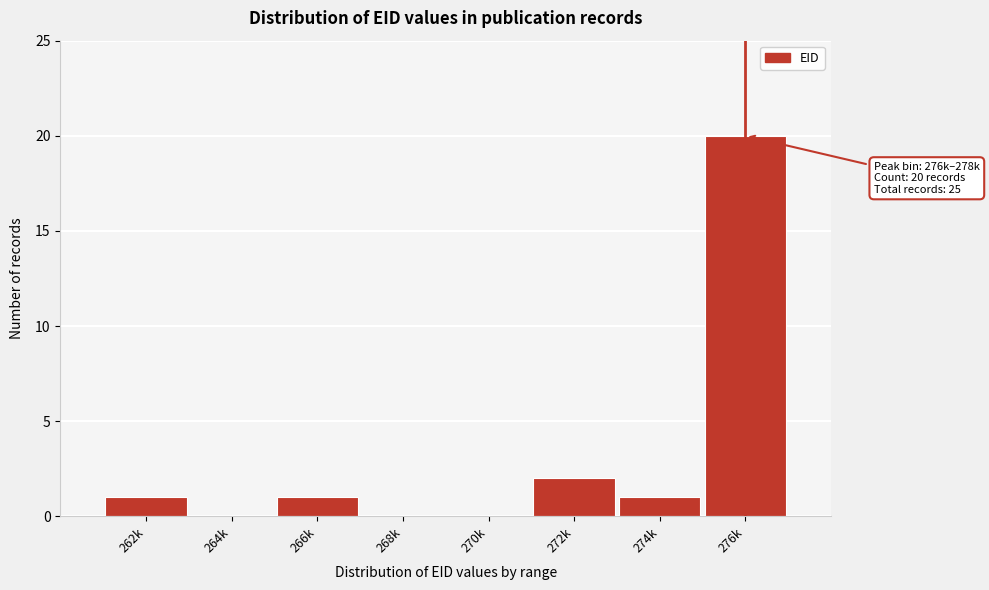

Reading left to right, extract all data points from this chart.

262k=1	264k=0	266k=1	268k=0	270k=0	272k=2	274k=1	276k=20